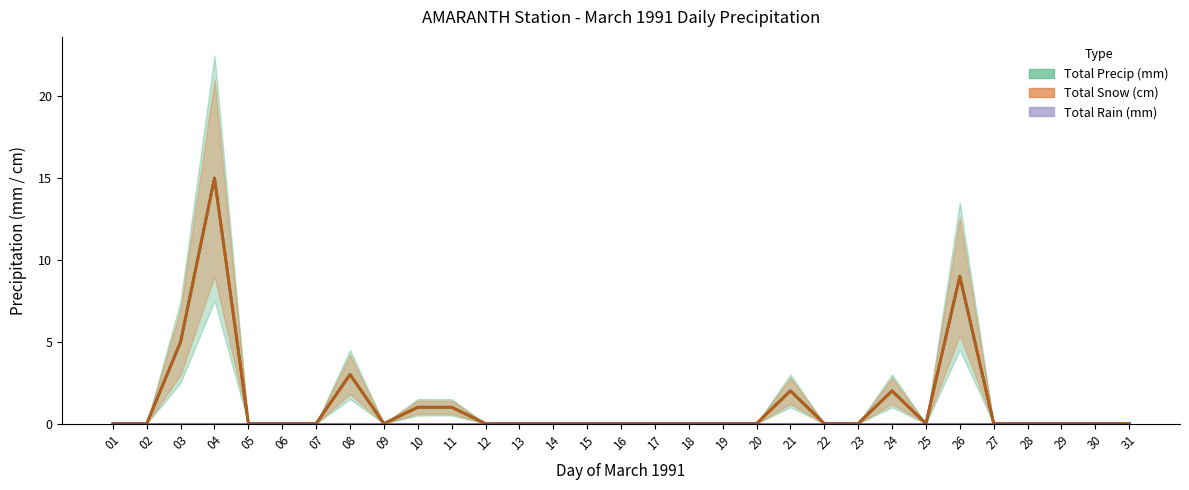

True or false: Total Snow (cm) and Total Precip (mm) cross at least once.

False